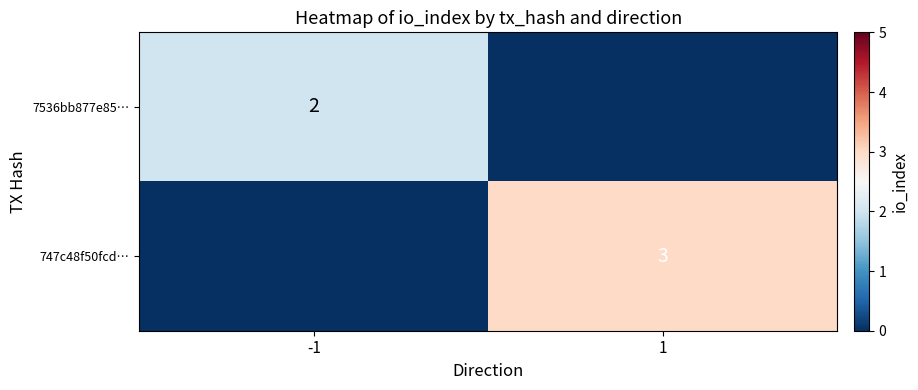

Which has a higher value, -1 or 1?

-1